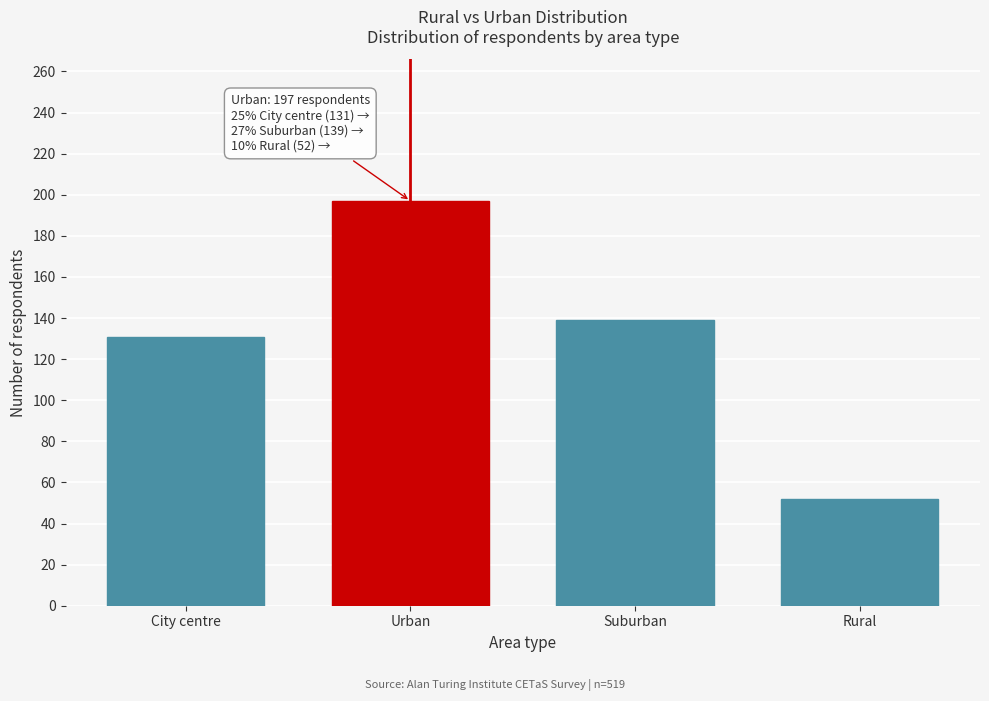

Reading left to right, extract all data points from this chart.

131	197	139	52